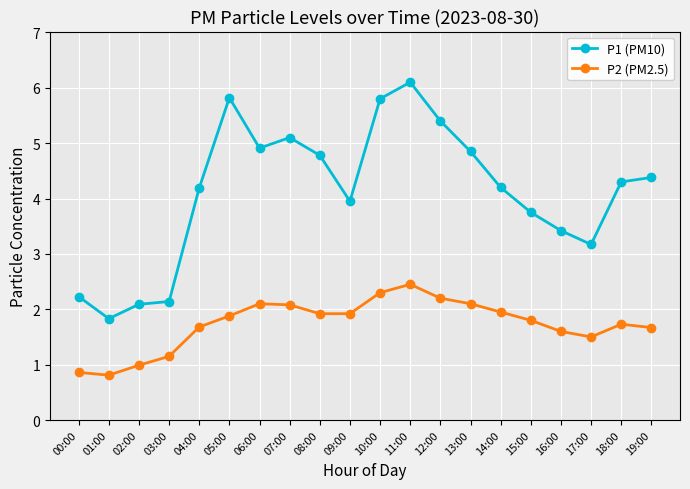

How many data points in P1 (PM10) are above 4?

12